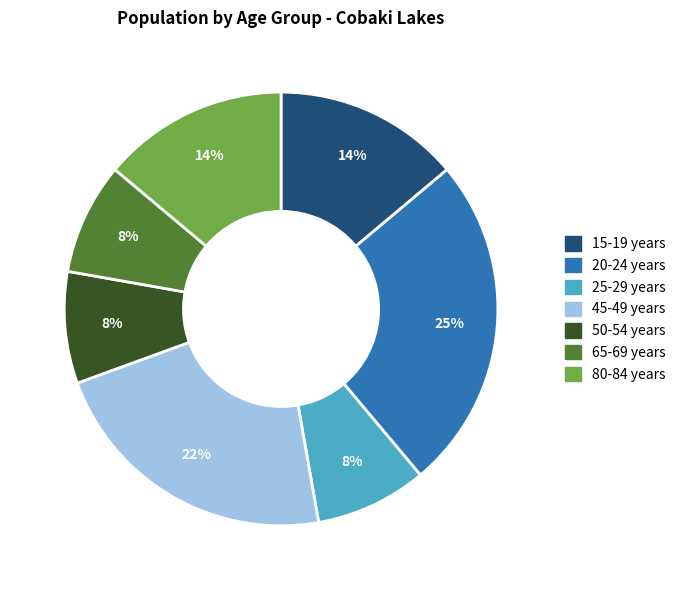

To the nearest percent, what is the average slice percentage?

14%